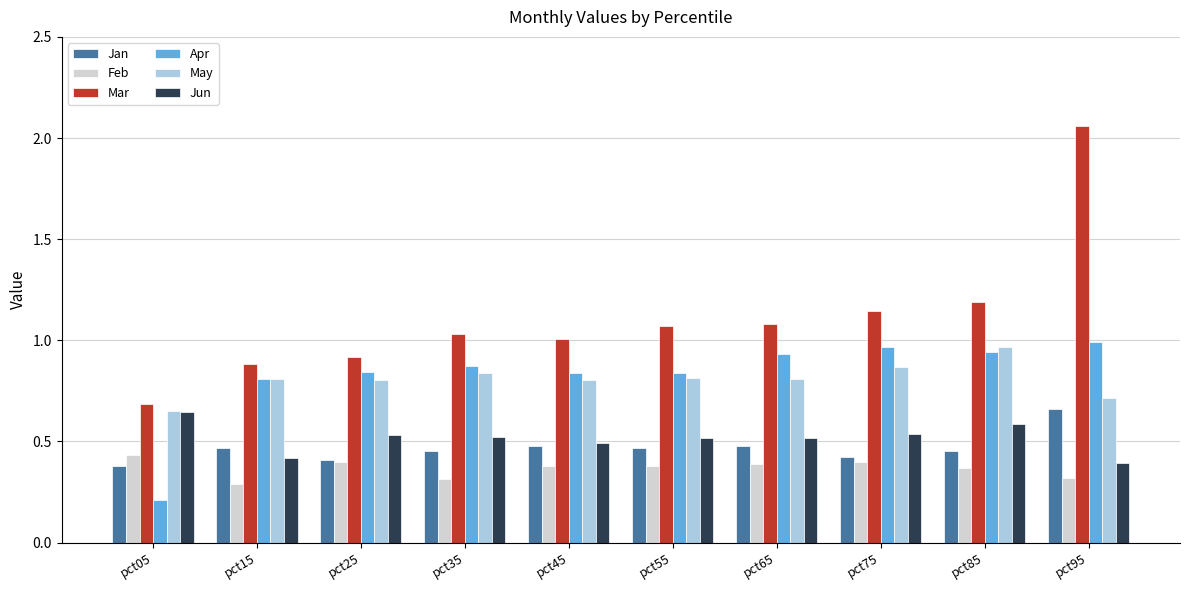

How many groups of bars are there?

10